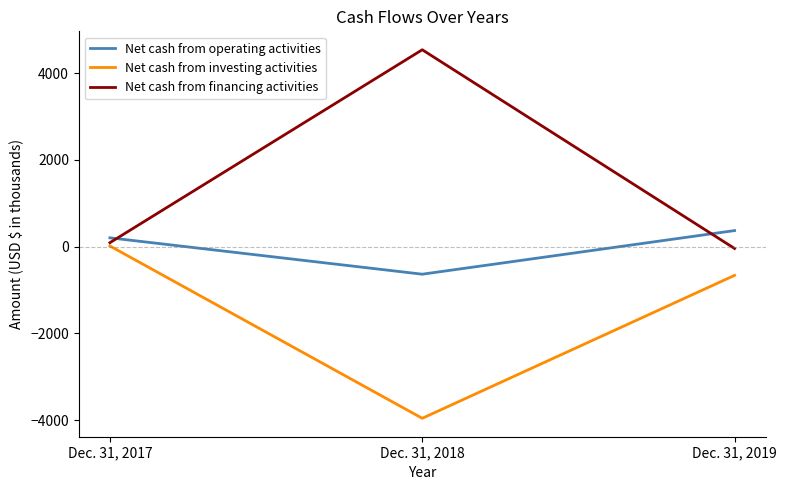

Which series changed the most between Dec. 31, 2017 and Dec. 31, 2019?

Net cash from investing activities